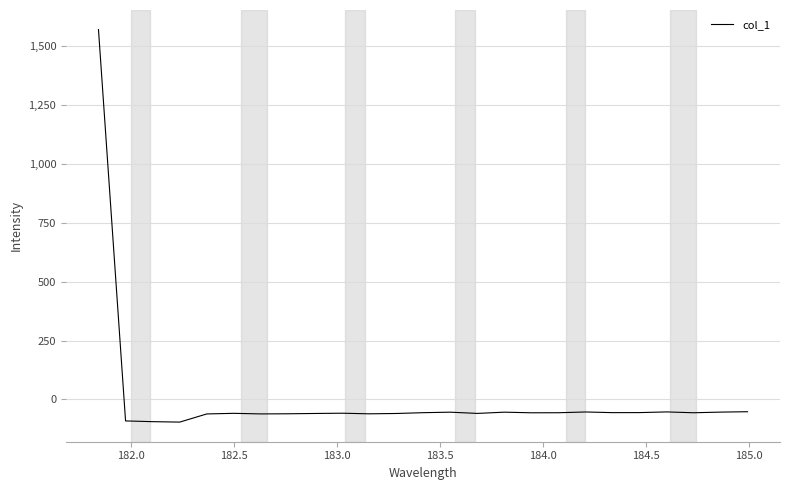

What is the difference between the maximum and minimum values?

1667.6